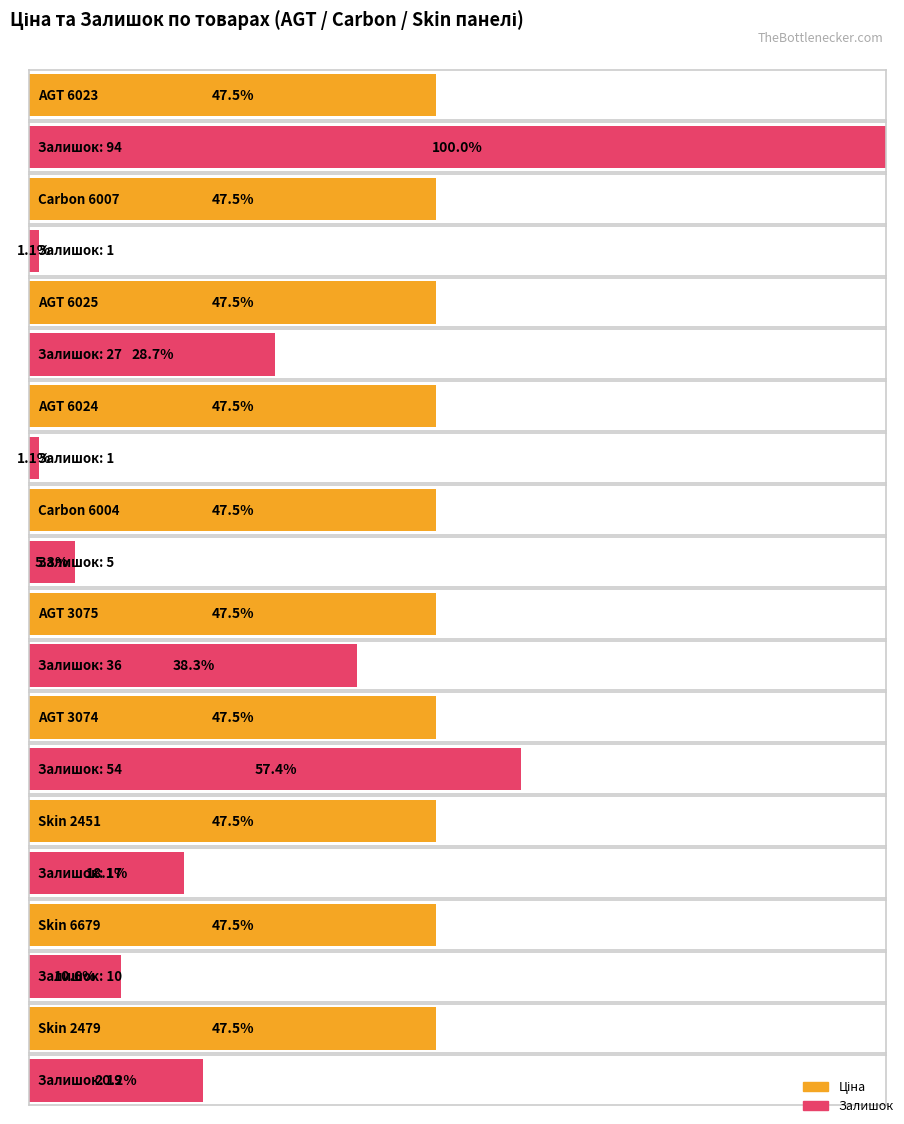

Rank the categories by Залишок value from highest to lowest.

AGT 6023, AGT 3074, AGT 3075, AGT 6025, Skin 2479, Skin 2451, Skin 6679, Carbon 6004, Carbon 6007, AGT 6024